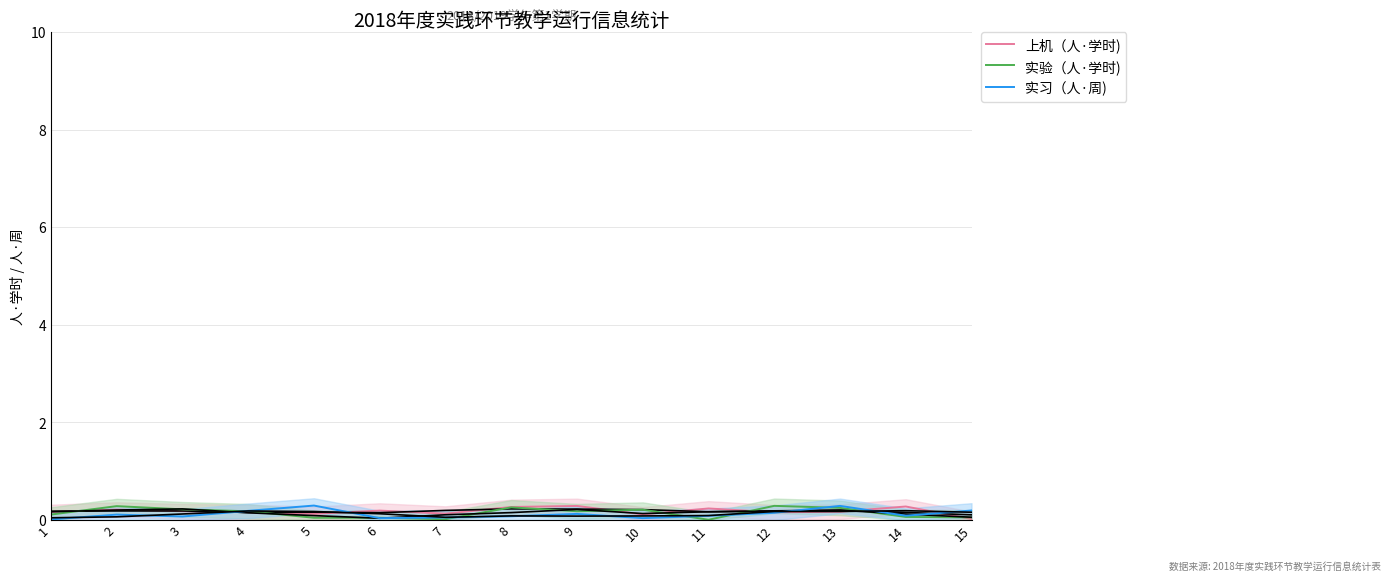

Is the value of 上机（人·学时) at 9 greater than the value of 实验（人·学时) at 13?

Yes